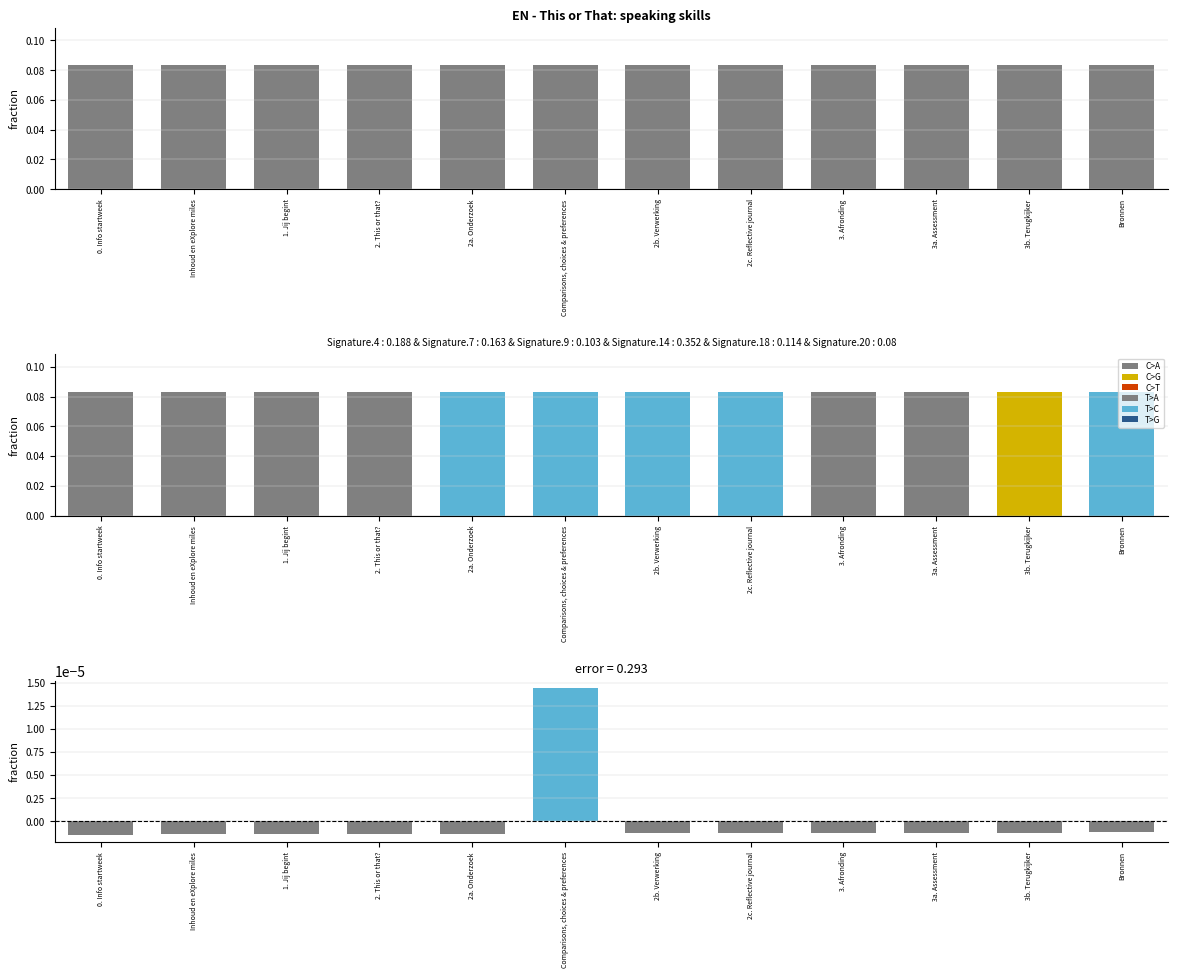

The chart shows a value of -0.0 at 0. Info startweek. True or false?

False